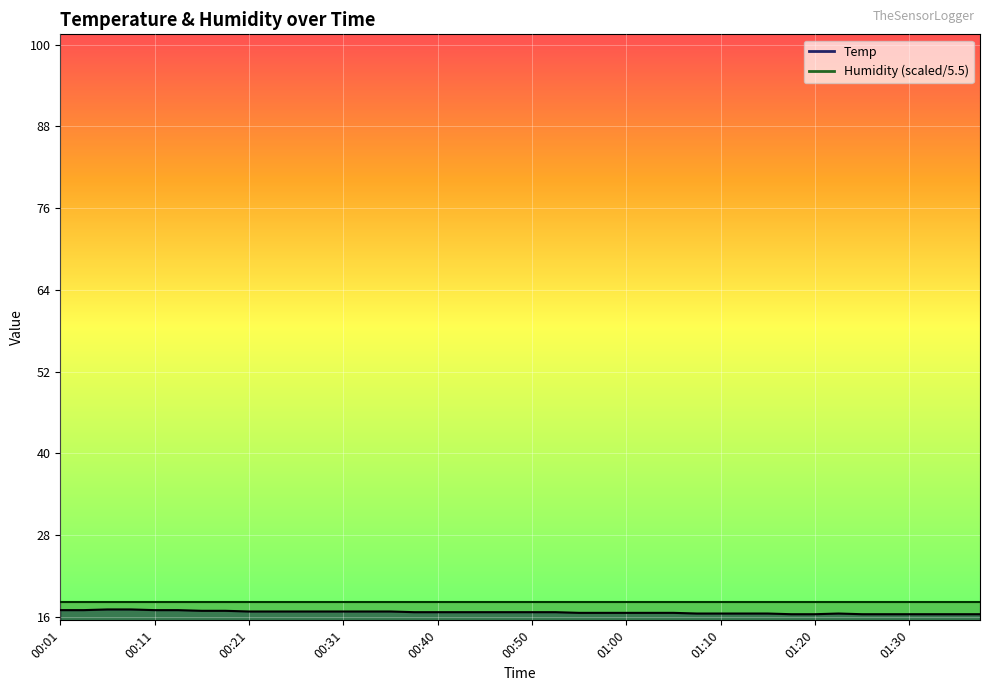

List the labels in order of value, smallest first.

01:17, 01:20, 01:25, 01:27, 01:30, 01:32, 01:35, 01:37, 01:07, 01:10, 01:12, 01:15, 01:22, 00:55, 00:57, 01:00, 01:02, 01:05, 00:38, 00:40, 00:43, 00:45, 00:48, 00:50, 00:52, 00:21, 00:23, 00:26, 00:28, 00:31, 00:33, 00:35, 00:16, 00:18, 00:01, 00:04, 00:11, 00:14, 00:06, 00:09